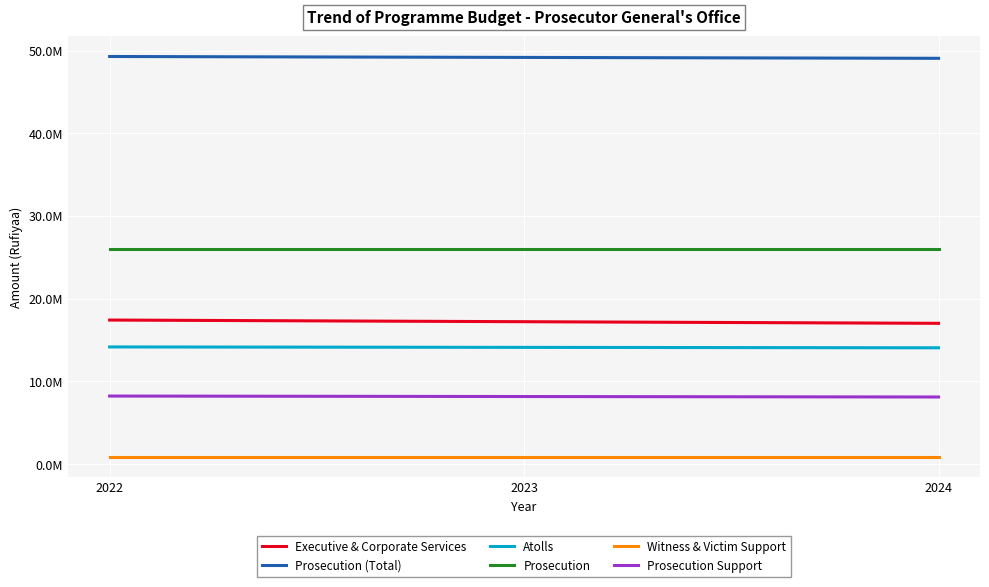

What are all the series names shown in the legend?

Executive & Corporate Services, Prosecution (Total), Atolls, Prosecution, Witness & Victim Support, Prosecution Support